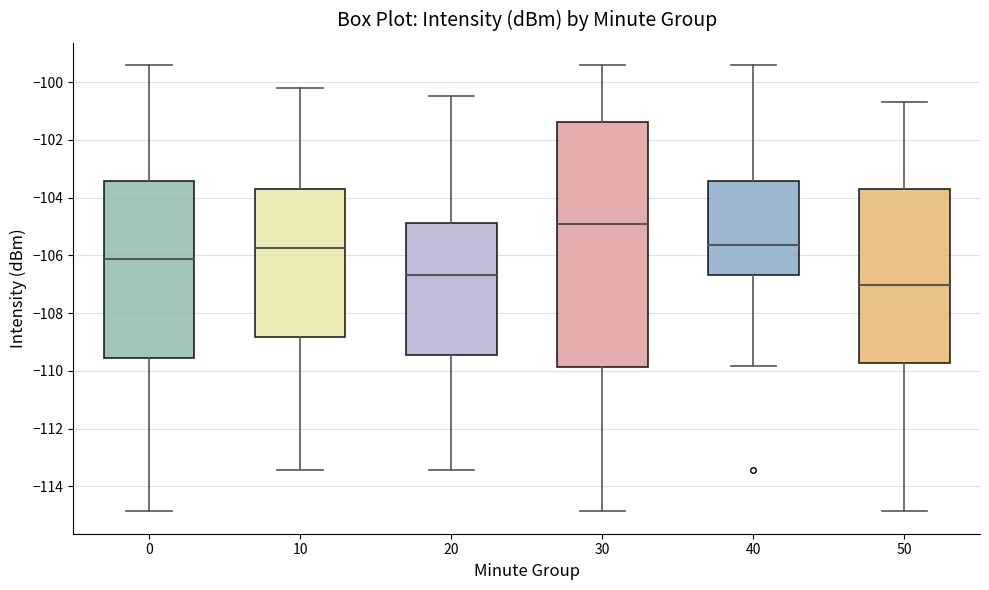

Reading left to right, transcribe this box plot: for each box, give where its median line is, the range the box spans, and where its two whiskers end, as read against the y-axis. The values are not printed on the chart, so give them approximately, as read against the axis.

0: median -106.2, box -109.6 to -103.4, whiskers -114.8 to -99.4
10: median -105.8, box -108.8 to -103.8, whiskers -113.4 to -100.2
20: median -106.6, box -109.4 to -104.8, whiskers -113.4 to -100.4
30: median -105.0, box -109.8 to -101.4, whiskers -114.8 to -99.4
40: median -105.6, box -106.6 to -103.4, whiskers -109.8 to -99.4
50: median -107.0, box -109.8 to -103.8, whiskers -114.8 to -100.6